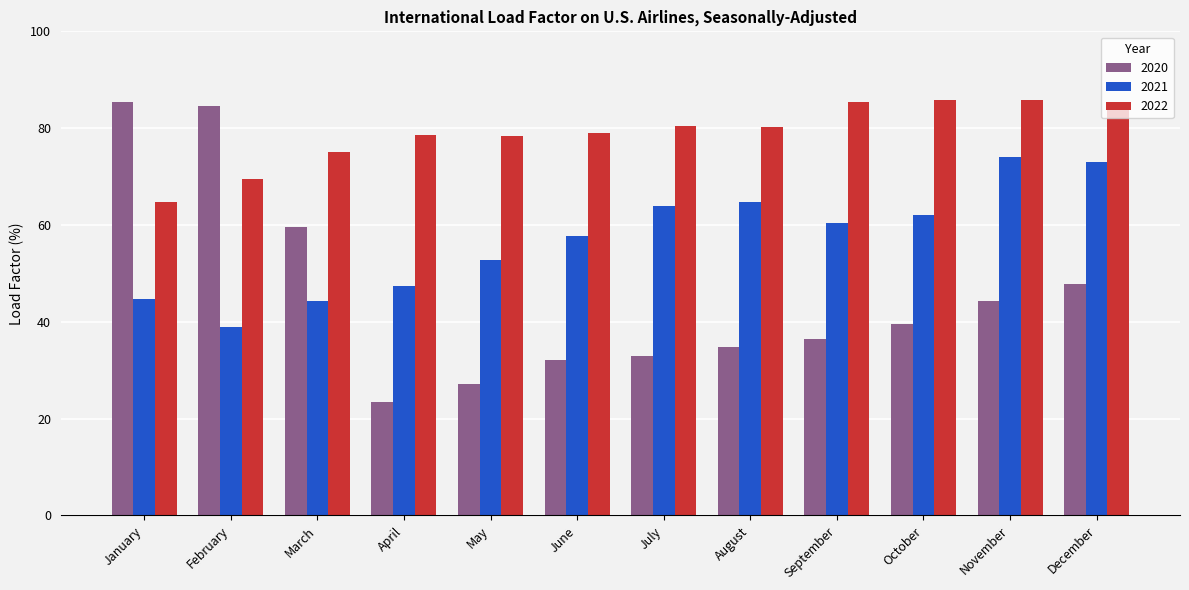

Are the bars horizontal?

No